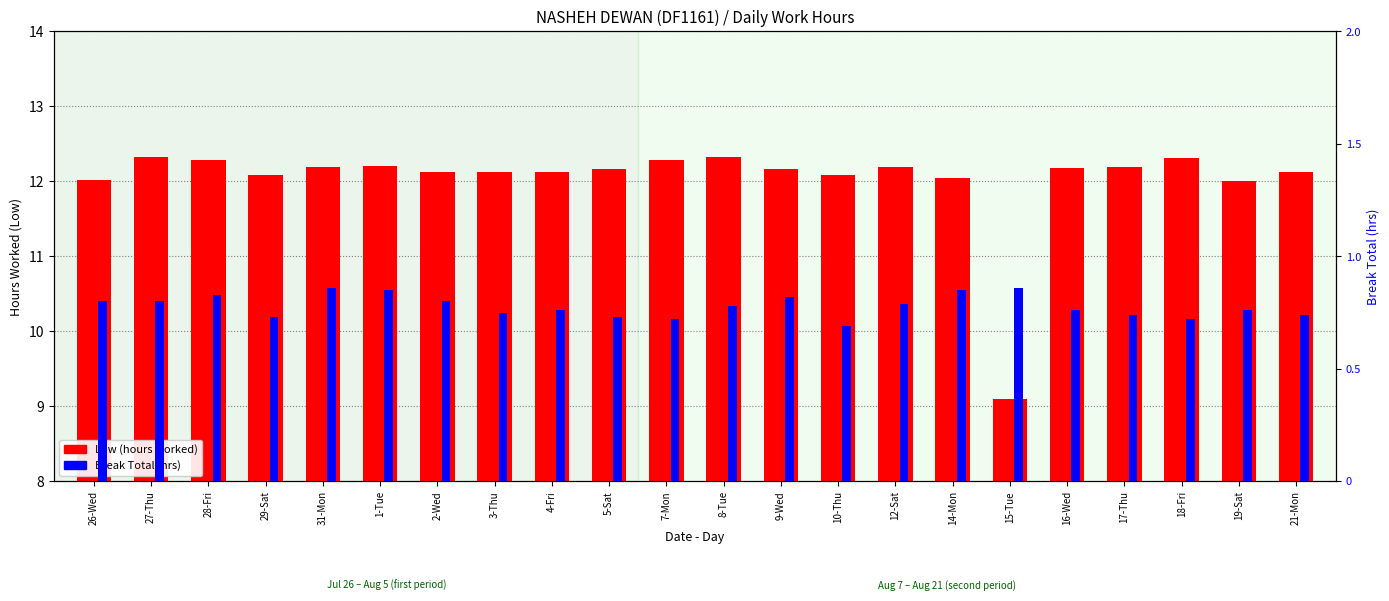

What is the difference between the maximum and second lowest values in the Break Total series?

0.1